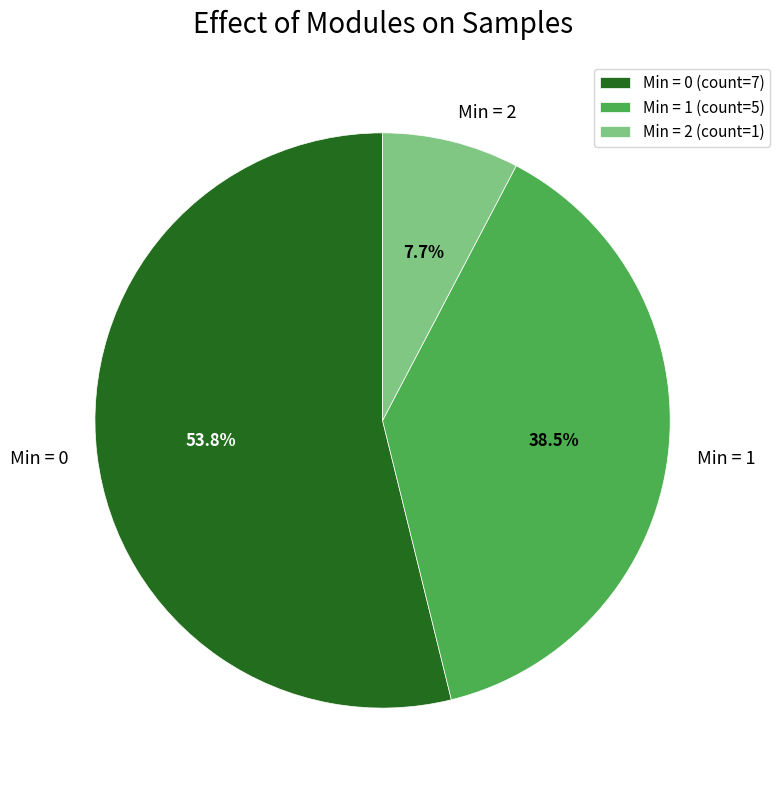

How many segments does this pie chart have?

3